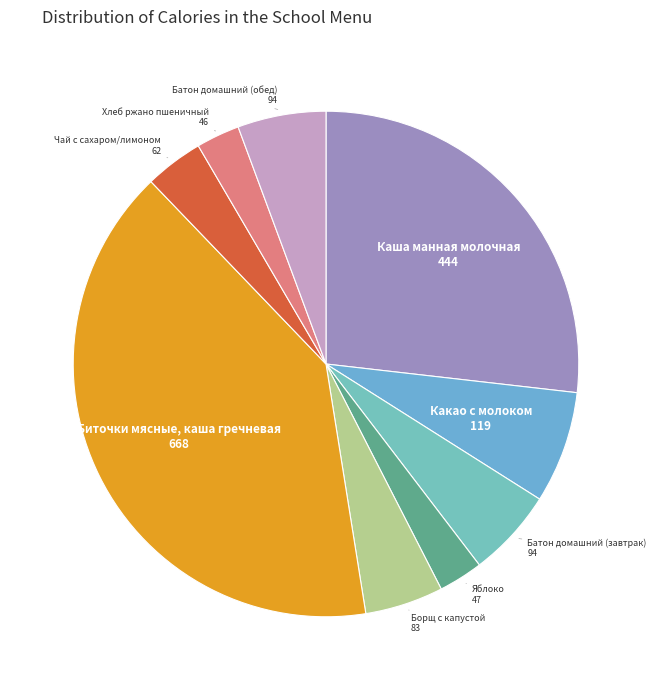

Which has a higher value, Какао с молоком or Каша манная молочная?

Каша манная молочная